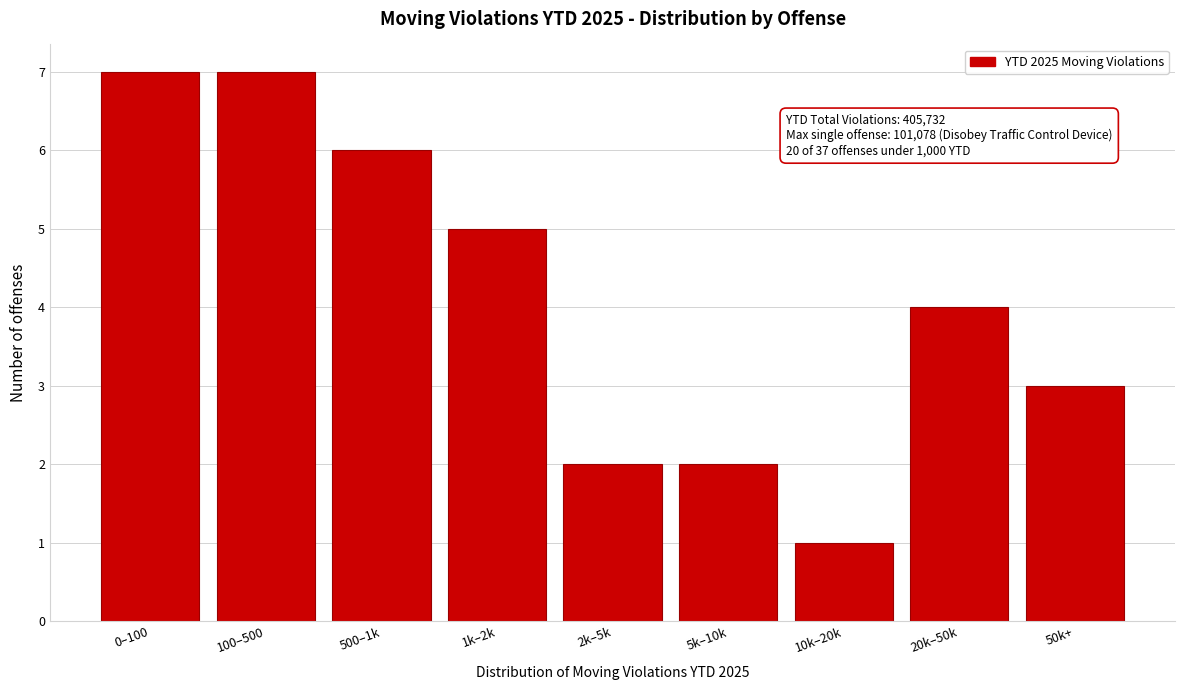

Reading left to right, extract all data points from this chart.

0–100=7	100–500=7	500–1k=6	1k–2k=5	2k–5k=2	5k–10k=2	10k–20k=1	20k–50k=4	50k+=3